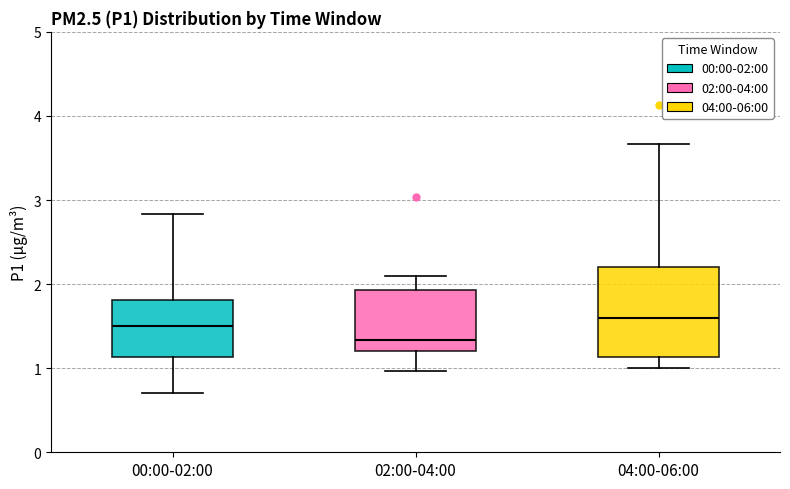

Which box has the highest median line?

04:00-06:00